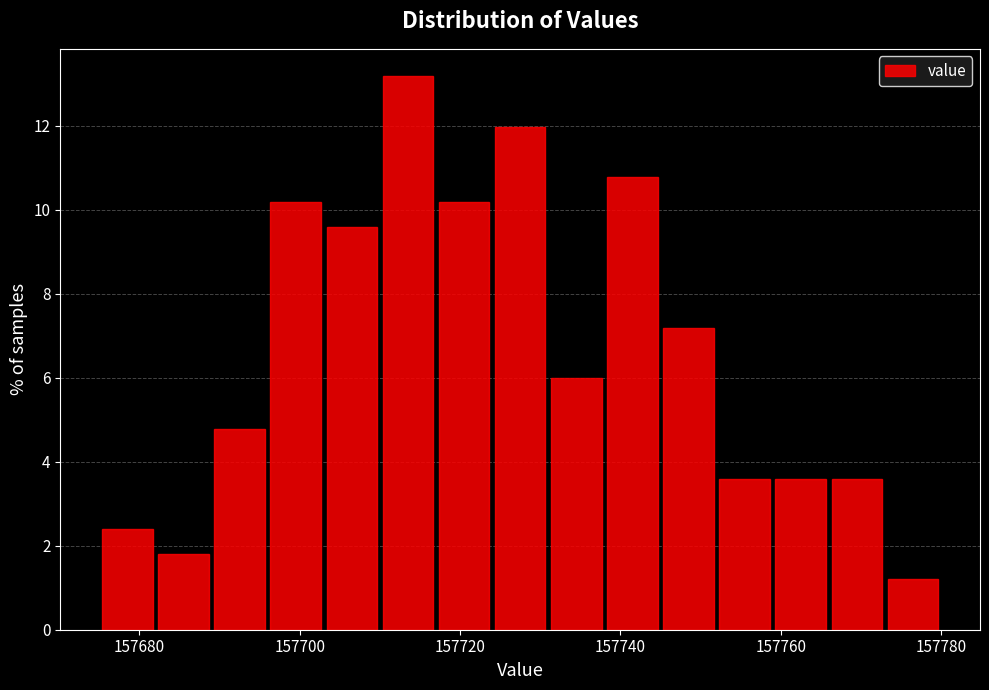

Around what value on the x-axis is the tallest bar? Give the approximate position of its centre, as read against the axis.

157714